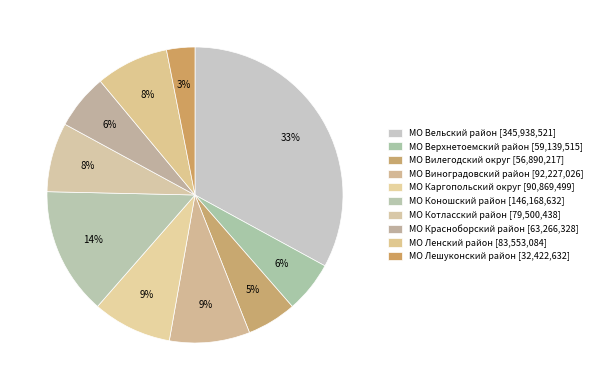

Rank the categories by value from highest to lowest.

МО Вельский район, МО Коношский район, МО Виноградовский район, МО Каргопольский округ, МО Ленский район, МО Котласский район, МО Красноборский район, МО Верхнетоемский район, МО Вилегодский округ, МО Лешуконский район